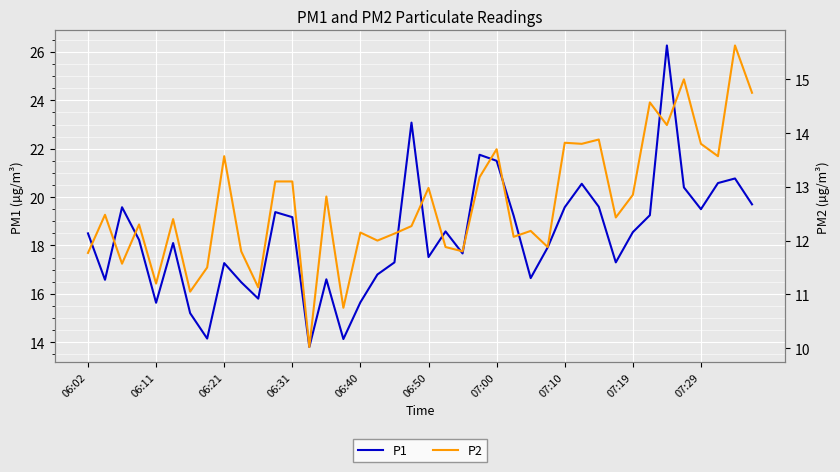

Which series has the largest total across all categories?

P1